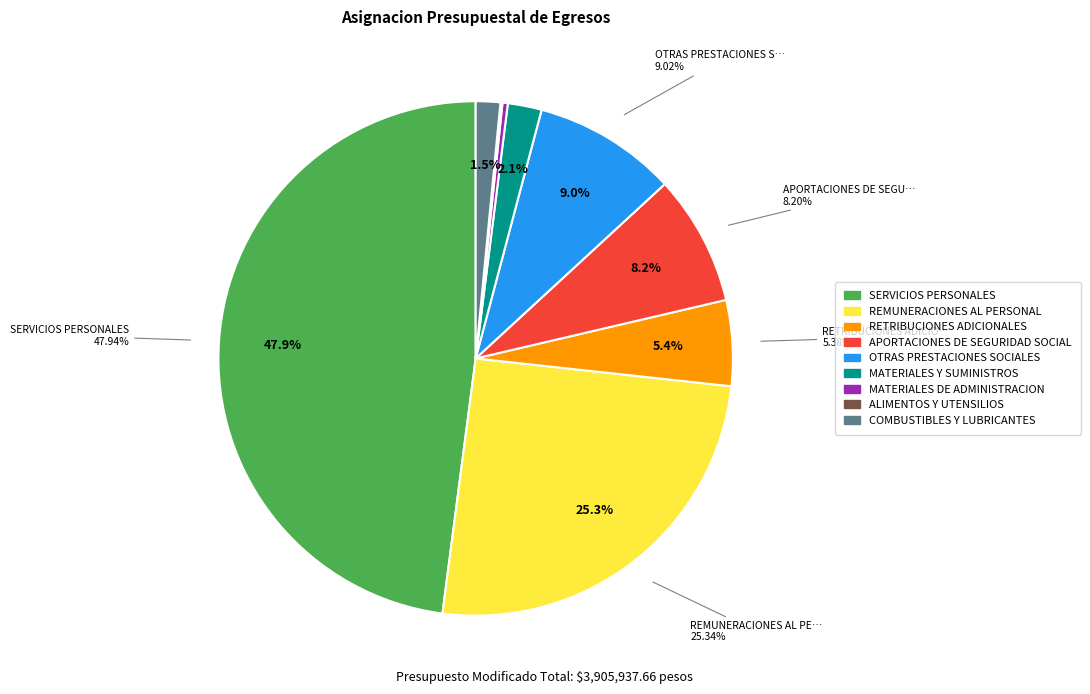

What percentage is the APORTACIONES DE SEGURIDAD SOCIAL slice, to the nearest percent?

8%